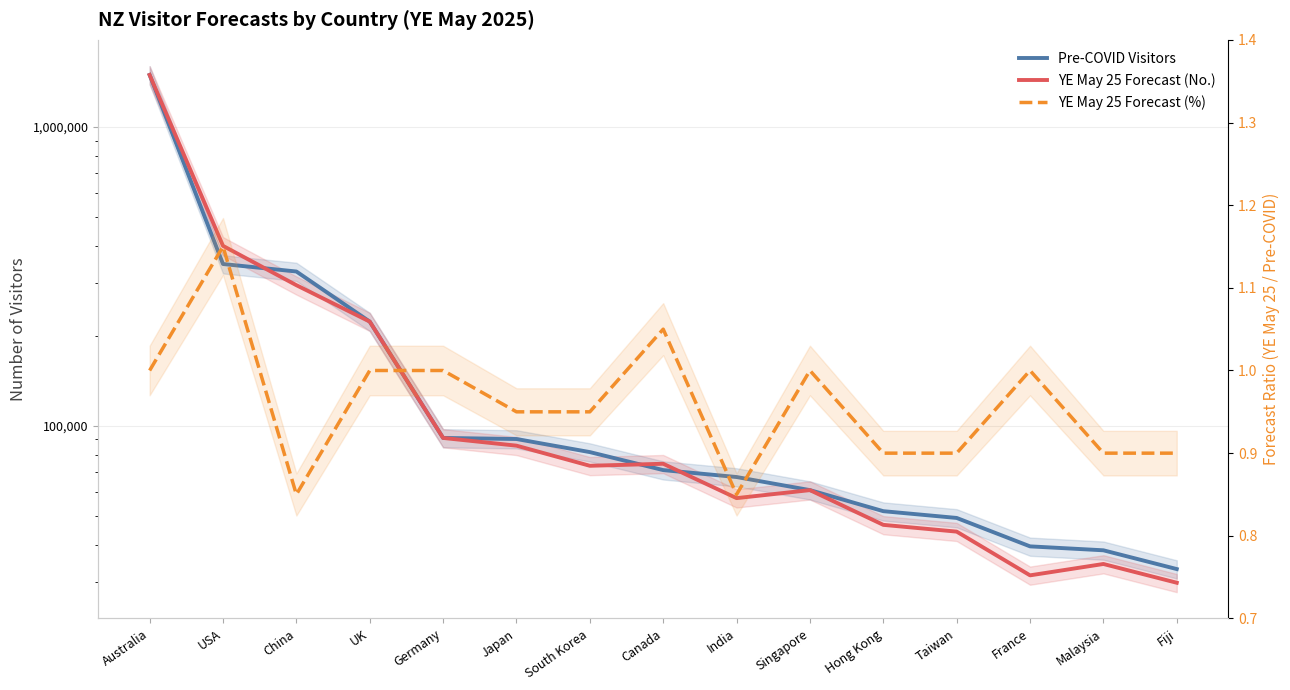

True or false: YE May 25 Forecast (No.) and Pre-COVID Visitors cross at least once.

True